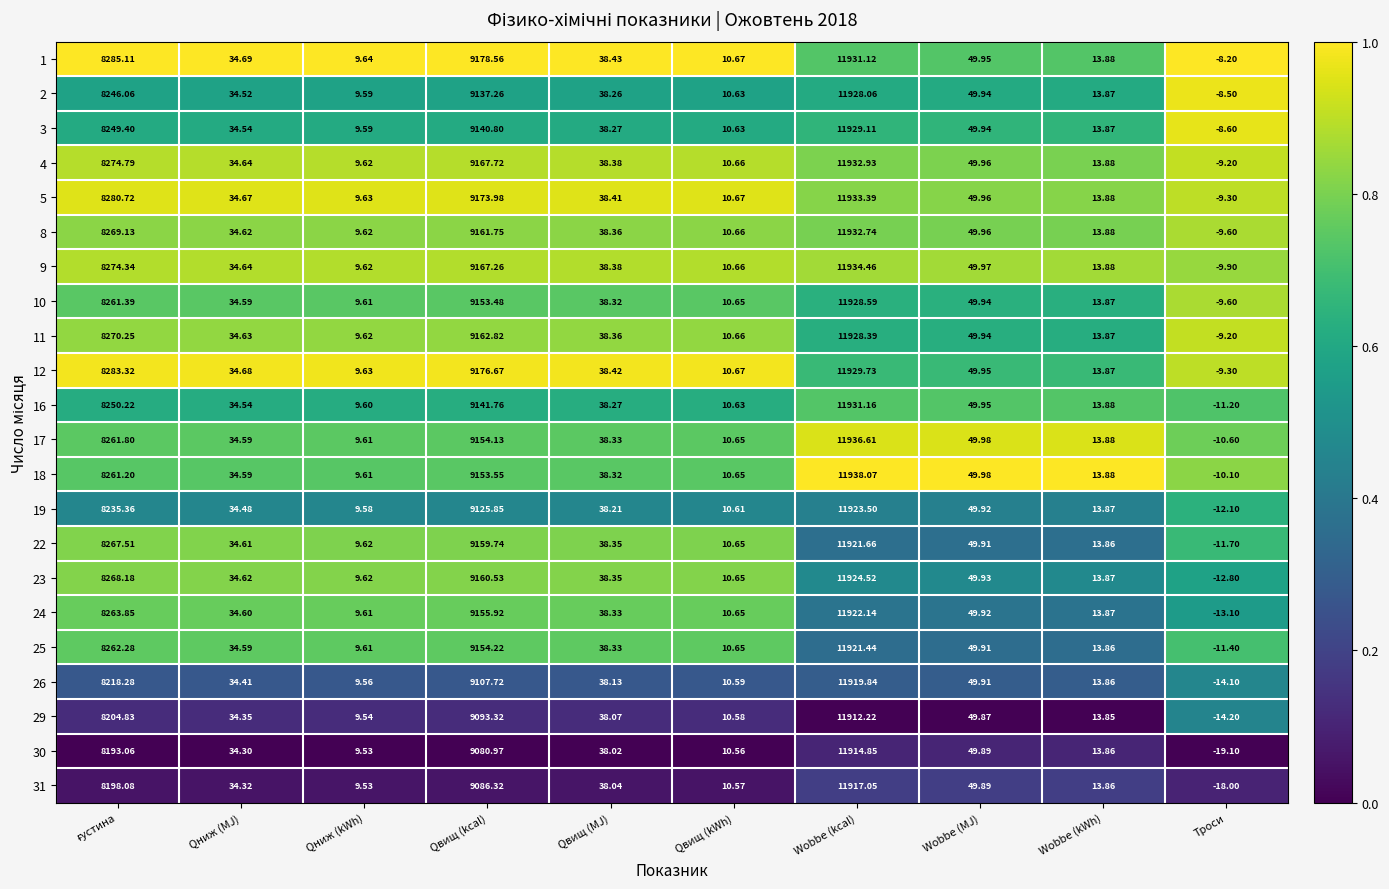

Is the value of 23 at Wobbe (kWh) greater than the value of 2 at Qвищ (MJ)?

No